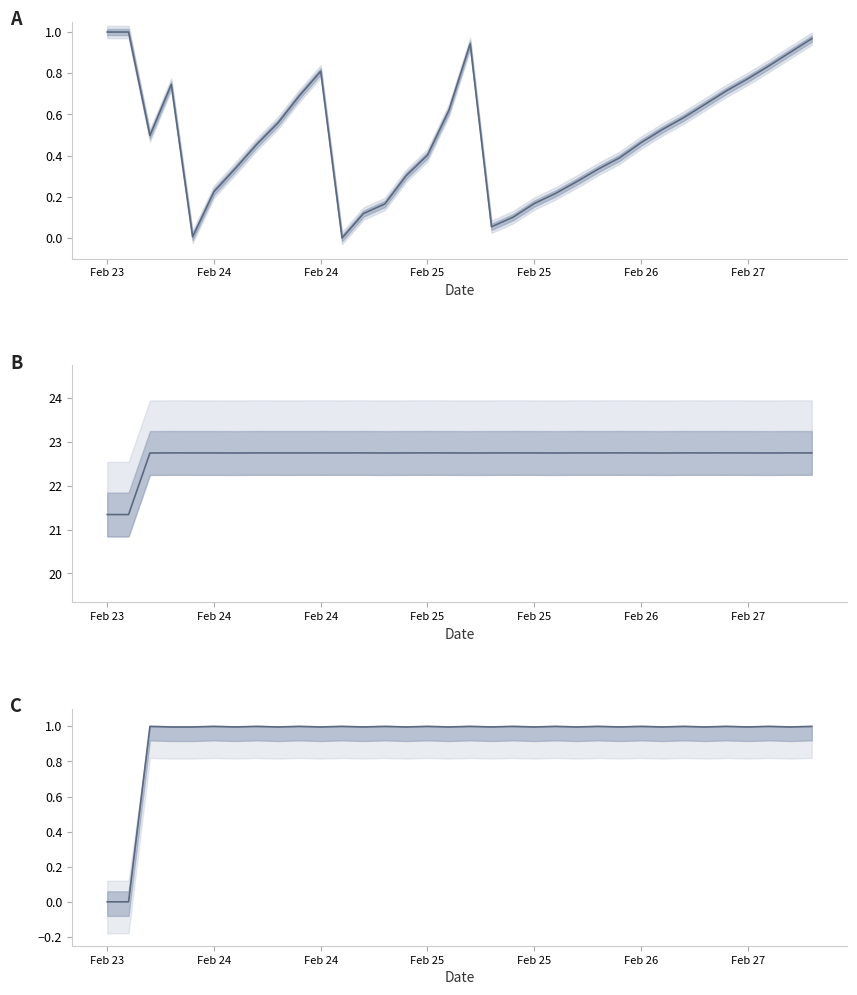

What is the spread (max minus min) of values at 33?

21.8